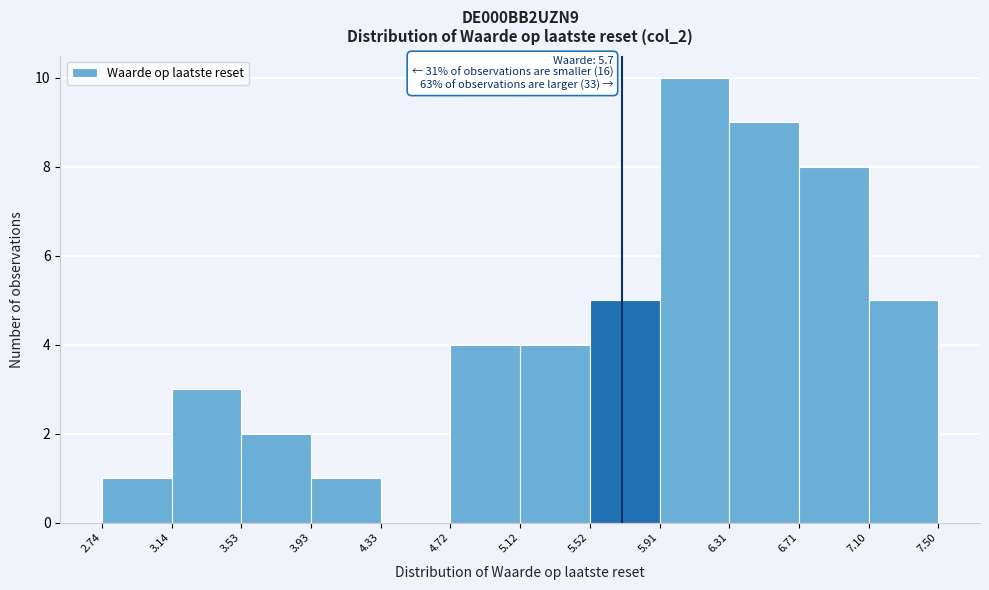

Over which range of the x-axis is the bar tallest?

5.91 to 6.31